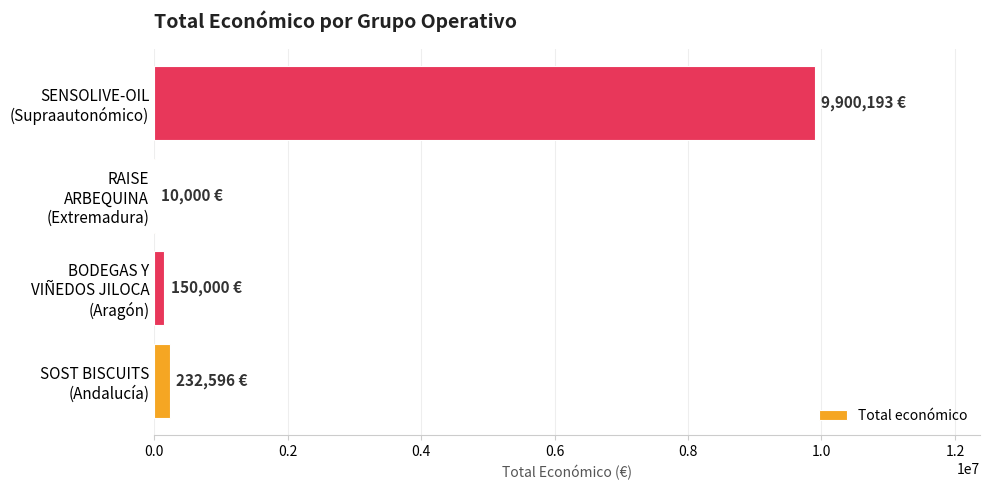

What is the greatest value displayed?

9900193